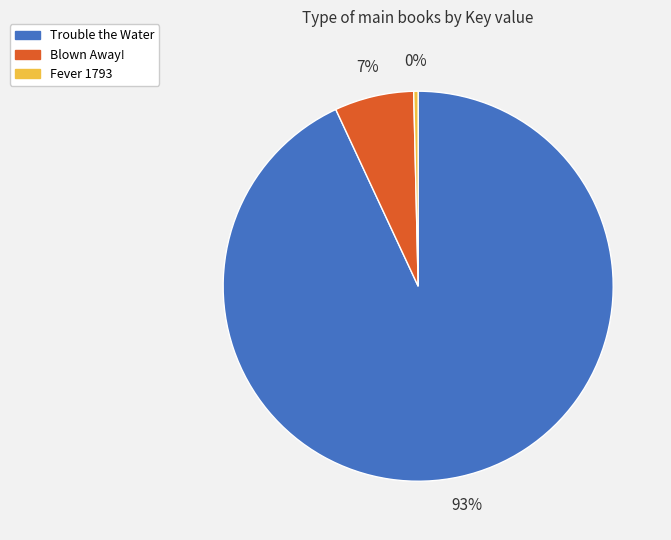

What percentage is the Blown Away! slice, to the nearest percent?

7%